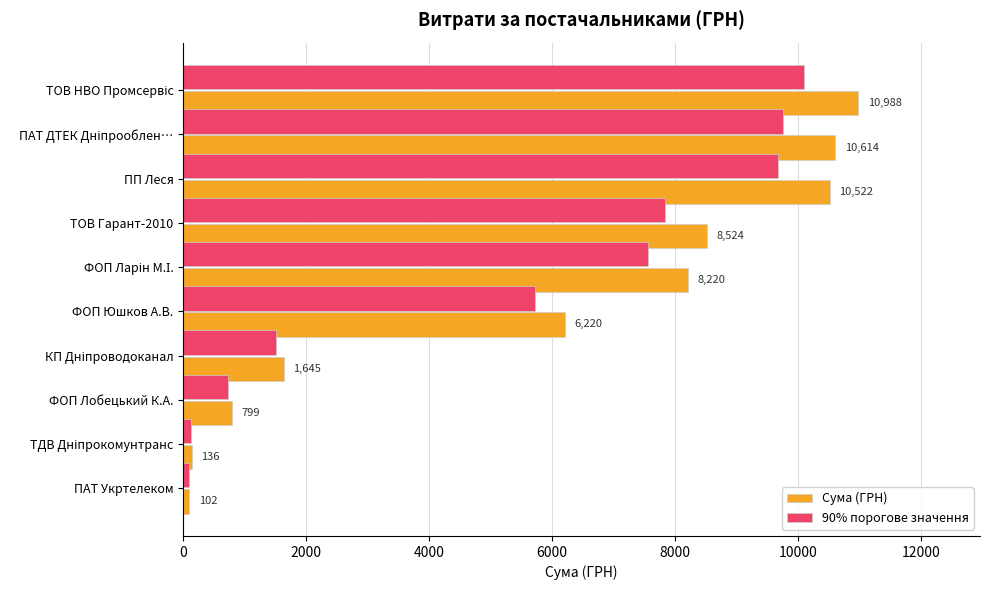

Which series has the widest spread of values?

Сума (ГРН)